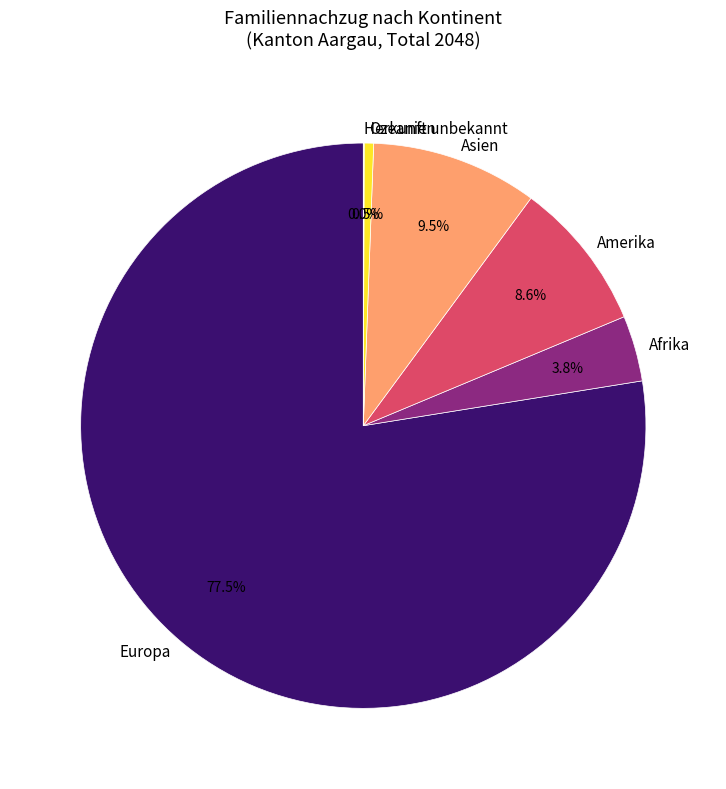

What percentage is the Afrika slice, to the nearest percent?

4%